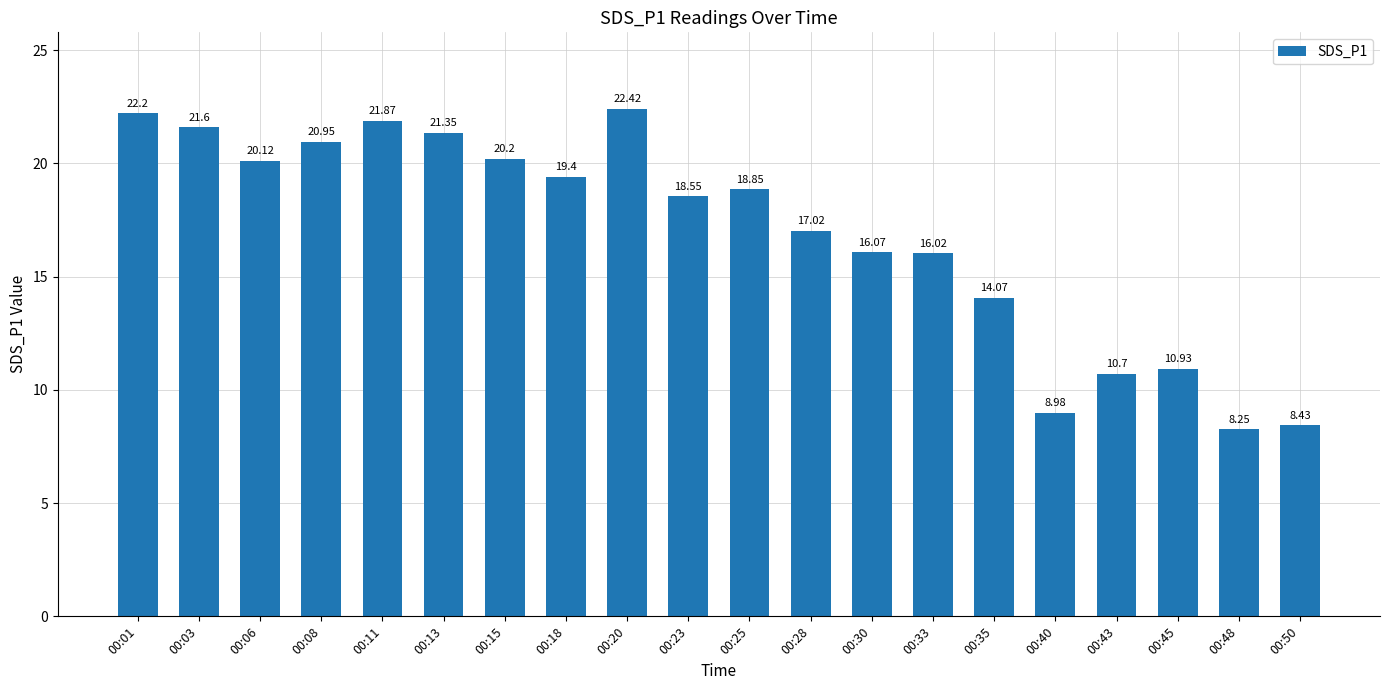

True or false: the data shows 34.3 at 00:15.

False